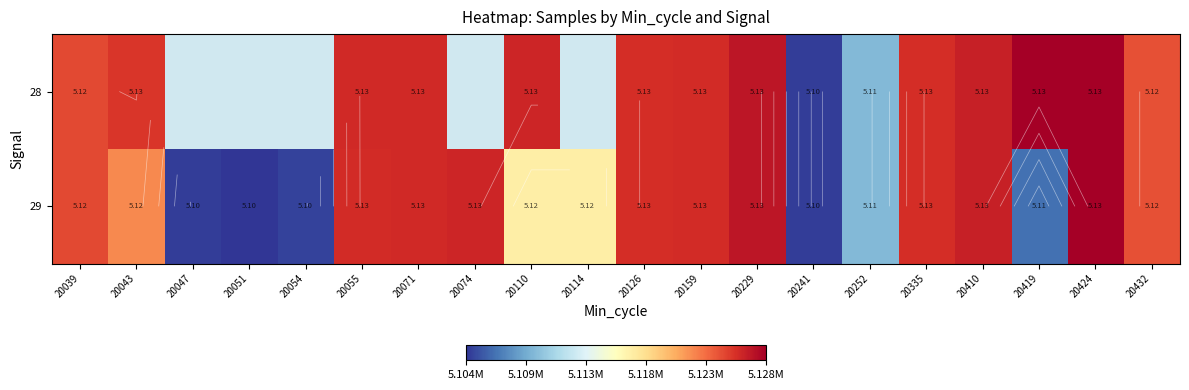

List the series in order of their peak value, lowest first.

28, 29